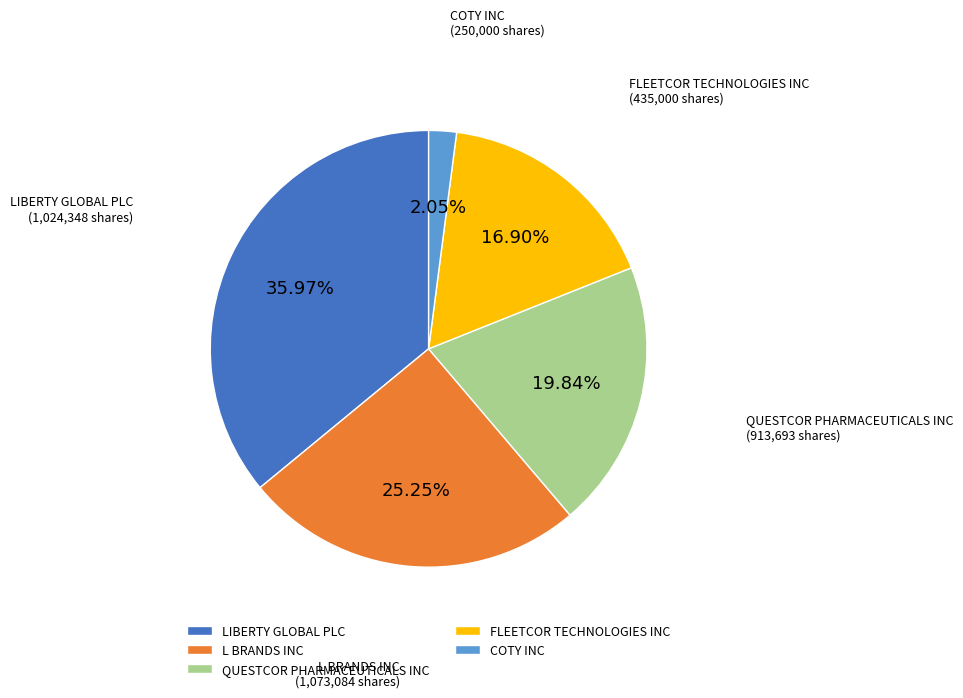

To the nearest percent, what is the difference between the largest and smallest slice percentages?

34%